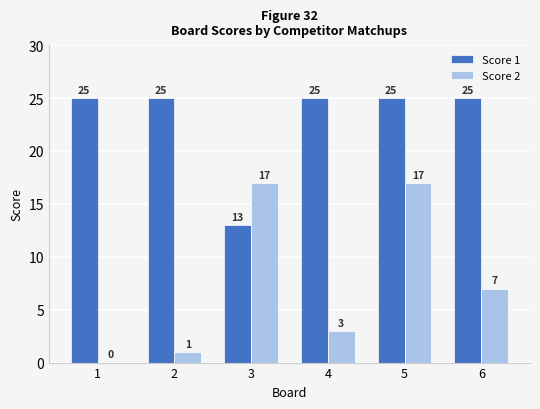

What is the spread (max minus min) of values at 4?

22